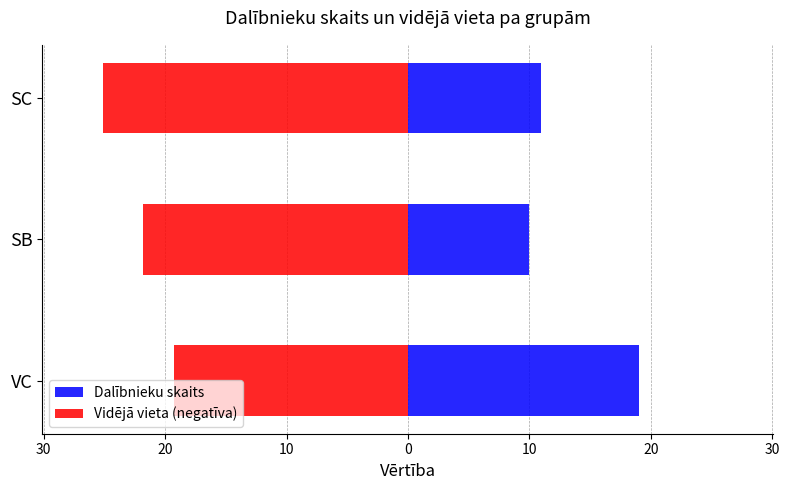

What is the value of the Vidējā vieta (negatīva) bar at the 2nd from the left?

-21.8